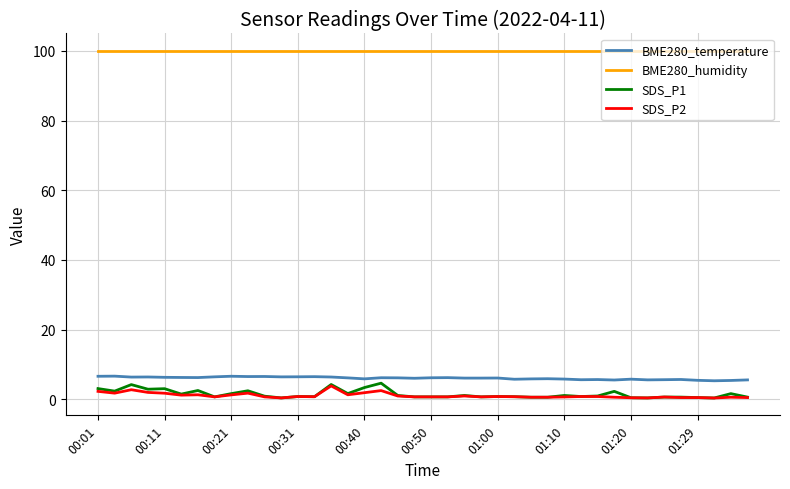

Which series has the largest total across all categories?

BME280_humidity